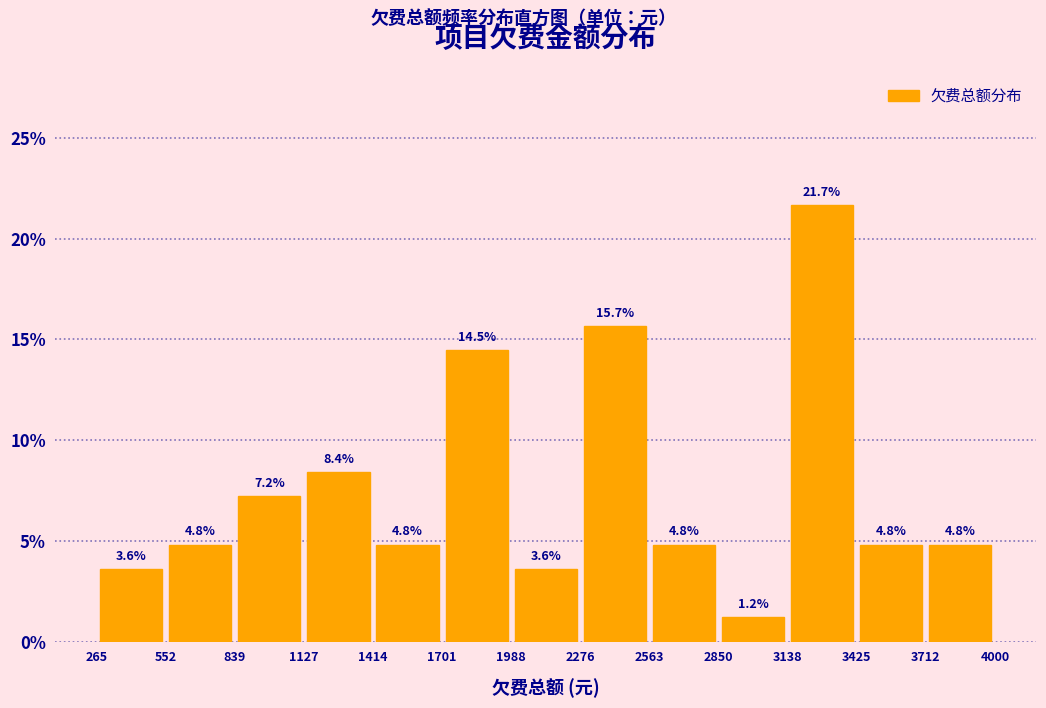

Which range on the x-axis has the tallest bar?

3138 to 3425